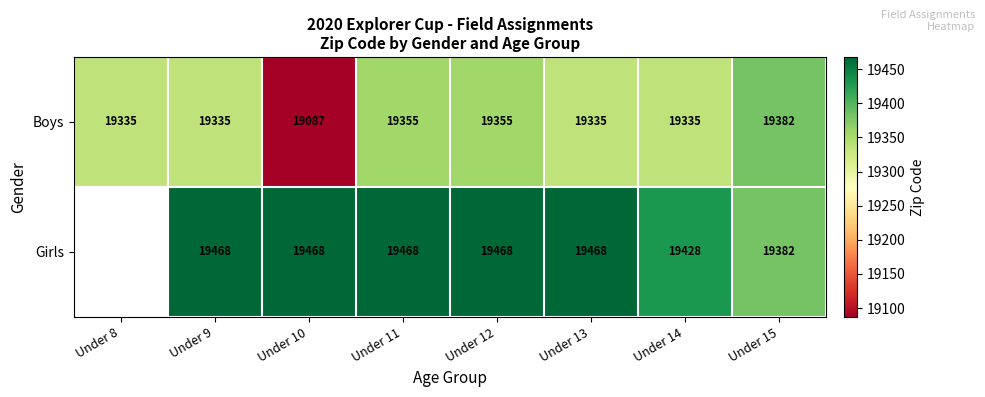

At which category does the chart reach its minimum across all series?

Under 10